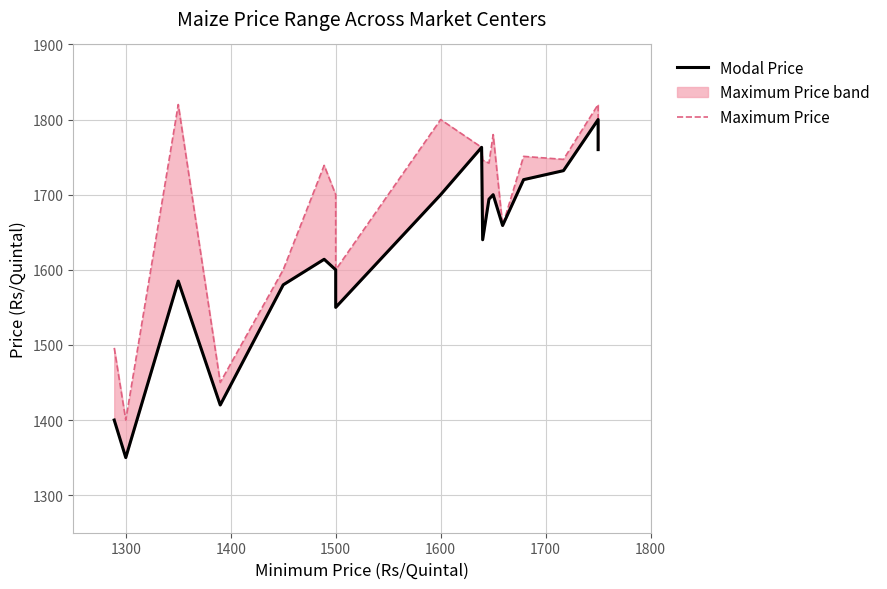

Reading left to right, transcribe all the data shown in this chart.

Modal Price: 1400	1350	1585	1420	1580	1614	1600	1550	1700	1763	1640	1694	1700	1659	1720	1732	1800	1760
Maximum Price: 1496	1400	1820	1450	1600	1739	1700	1600	1800	1763	1746	1742	1780	1659	1751	1747	1820	1780